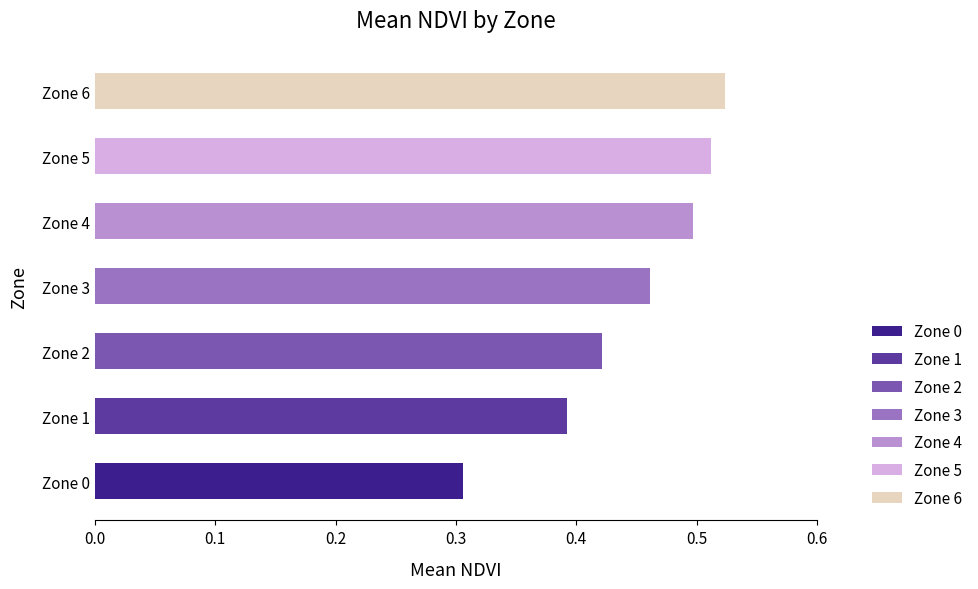

How many categories are shown in the chart?

7